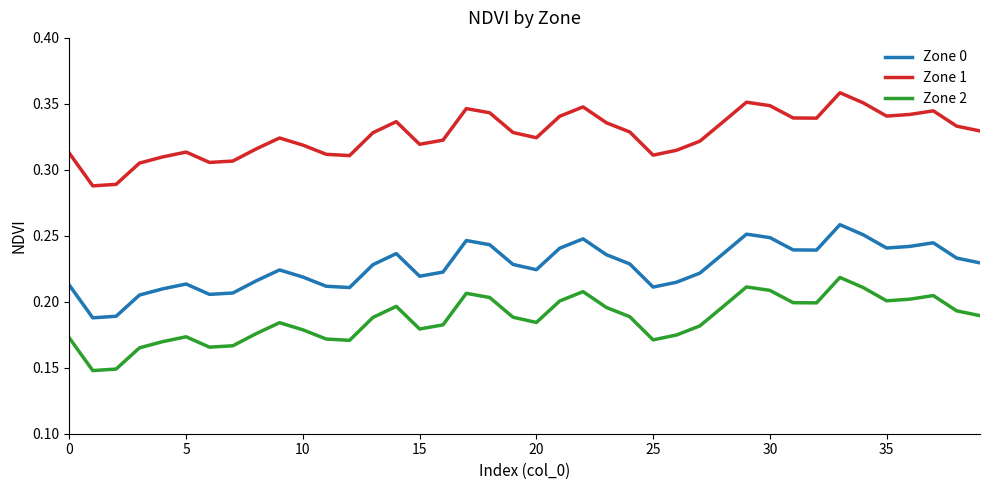

True or false: Zone 2 and Zone 1 intersect in this chart.

False